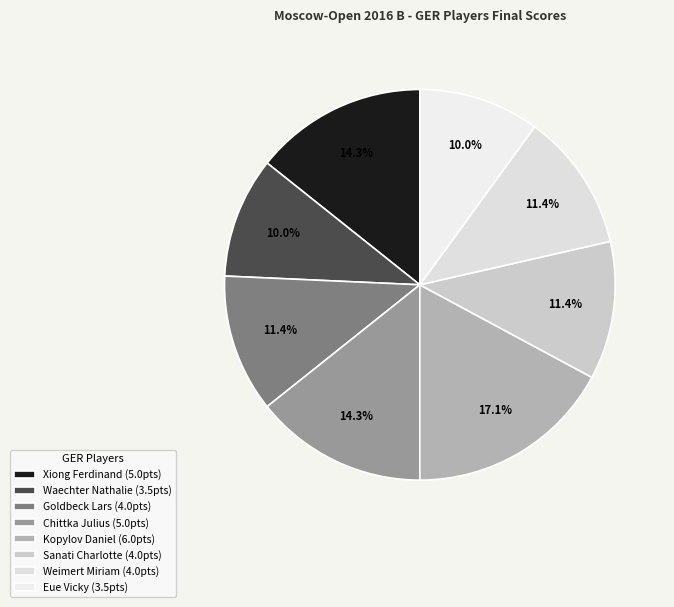

What percentage is the Weimert Miriam slice, to the nearest percent?

11%